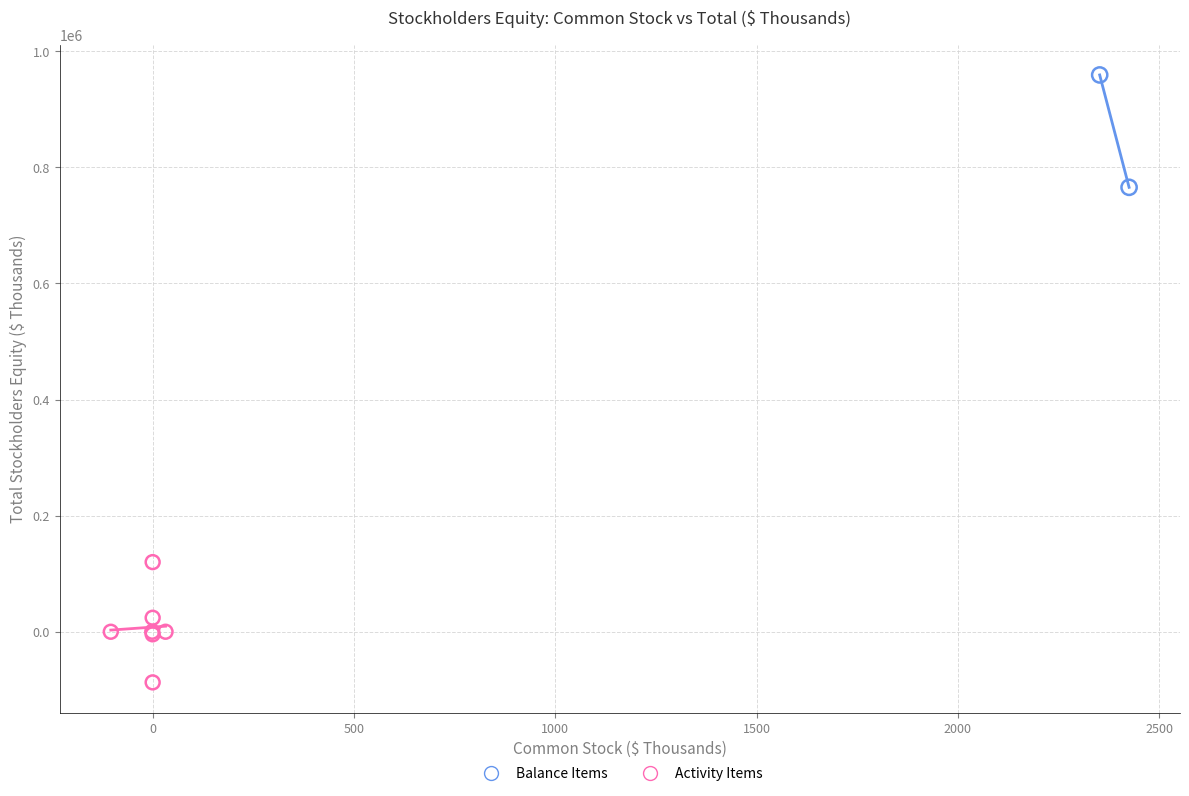

Which series has the widest spread of Y values?

Activity Items